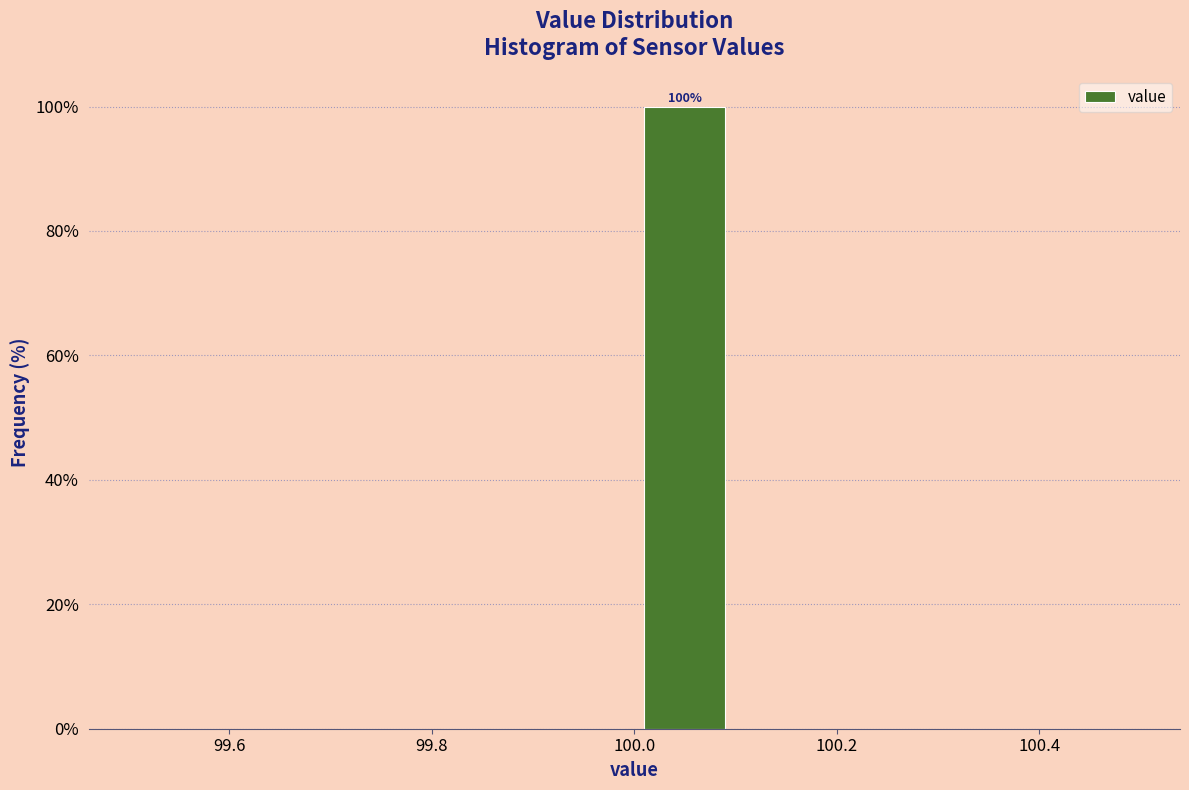

Which range on the x-axis has the tallest bar?

100.0 to 100.1